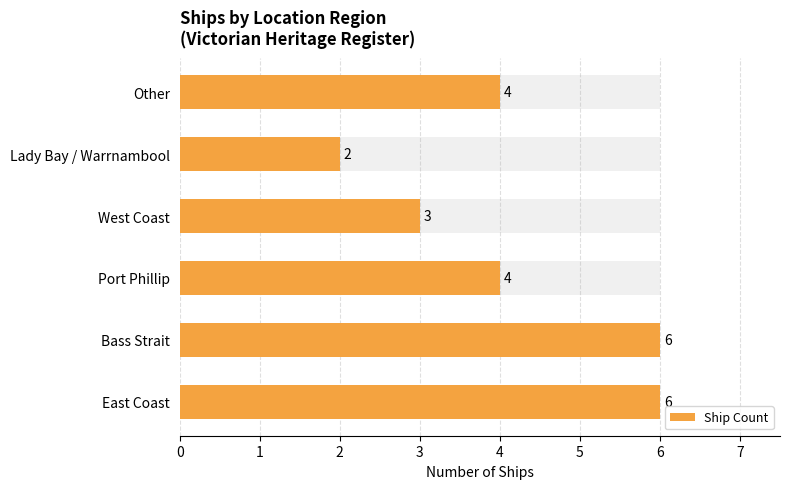

What is the value of the 3rd bar from the left?

4